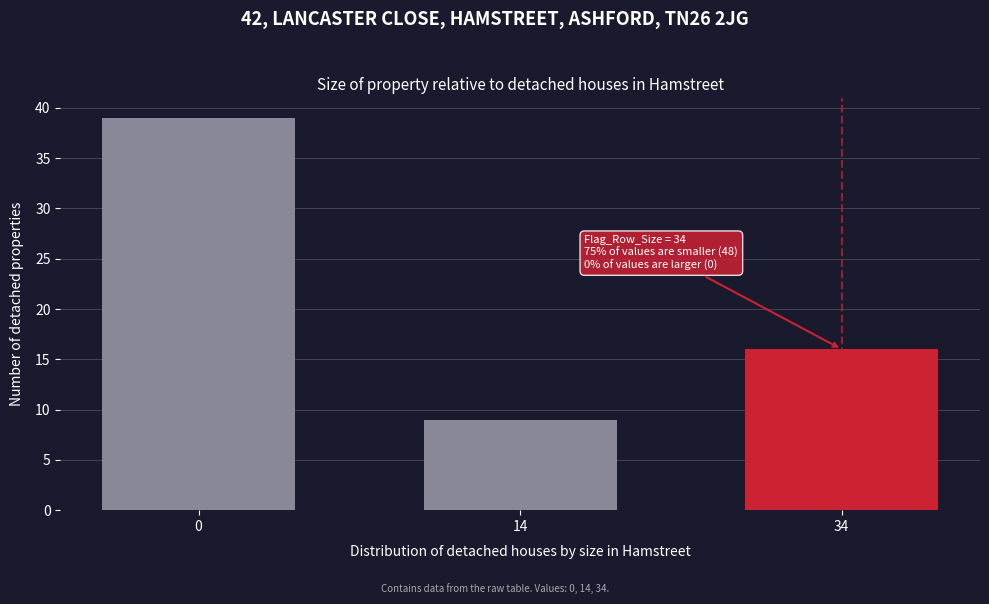

Reading left to right, what are all the values shown in this chart?

39	9	16